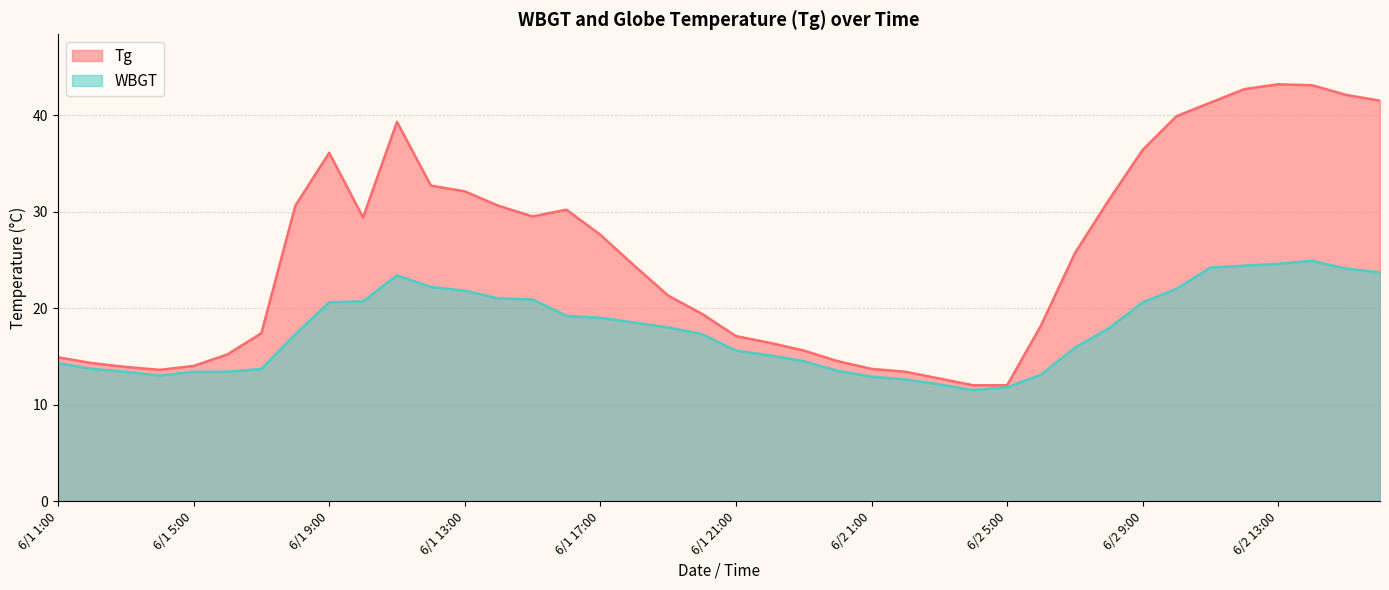

Which series has the largest total across all categories?

Tg